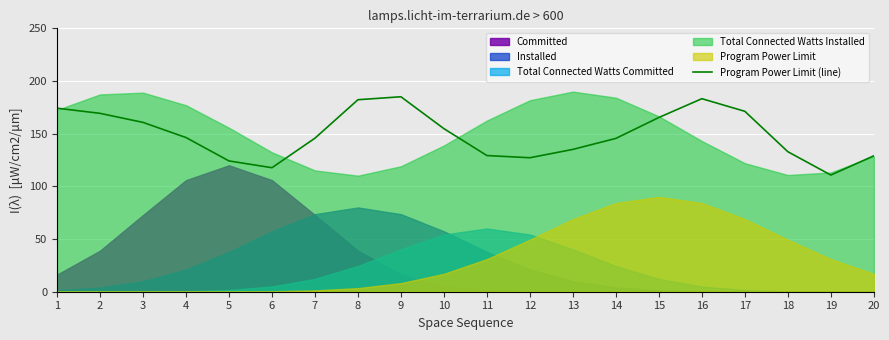

Approximately how many times larger is the value at 16 compared to 7?

1.3